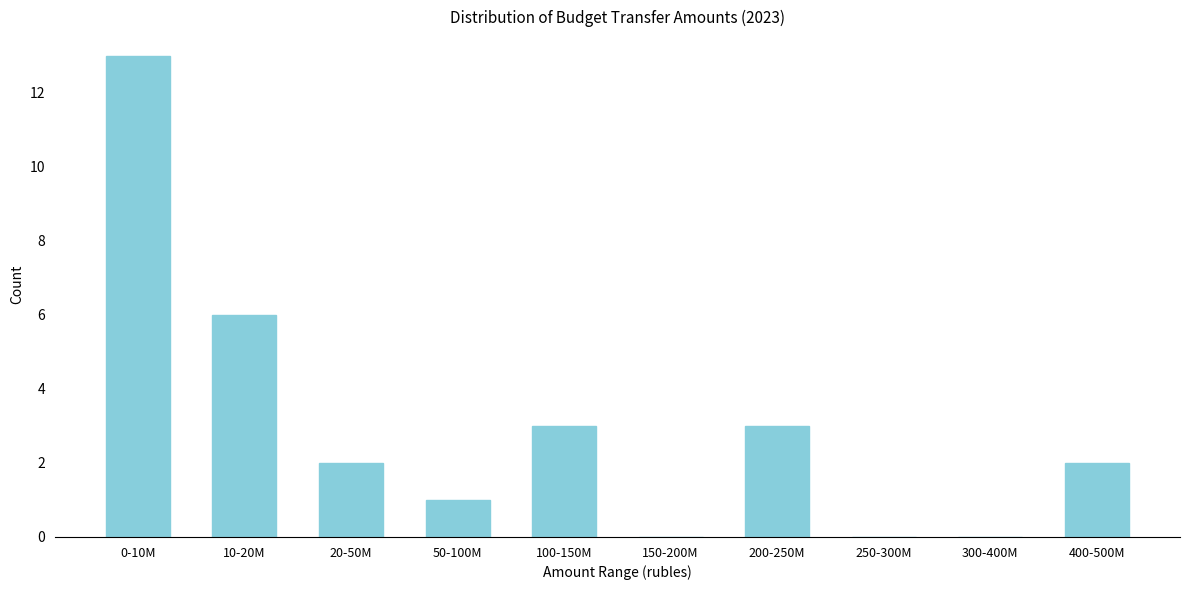

Reading right to left, list all the values displayed in this chart.

400-500M=2	300-400M=0	250-300M=0	200-250M=3	150-200M=0	100-150M=3	50-100M=1	20-50M=2	10-20M=6	0-10M=13